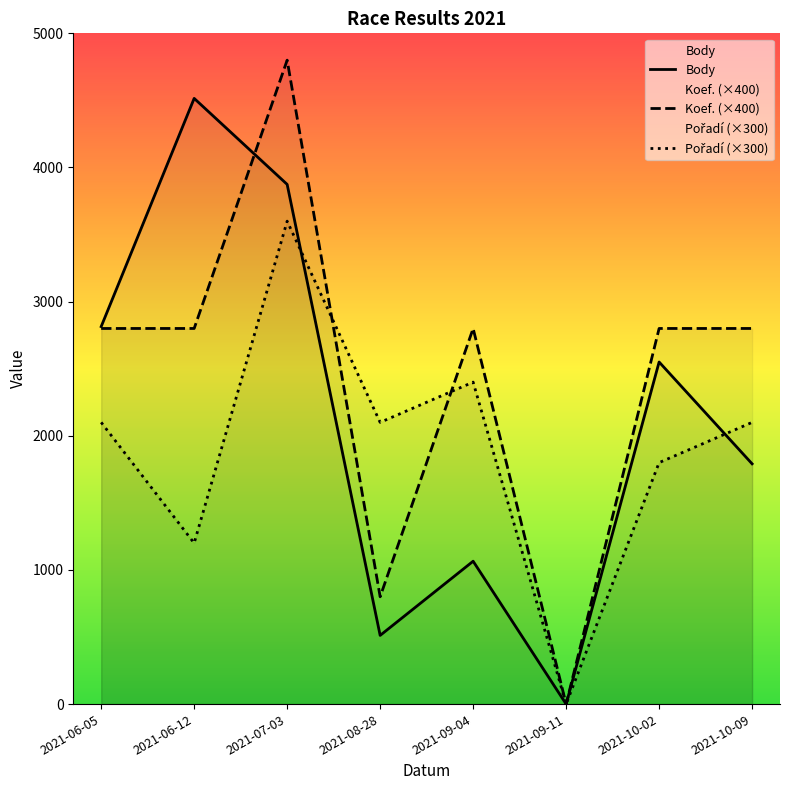

What are all the series names shown in the legend?

Body, Koef. (×400), Pořadí (×300)